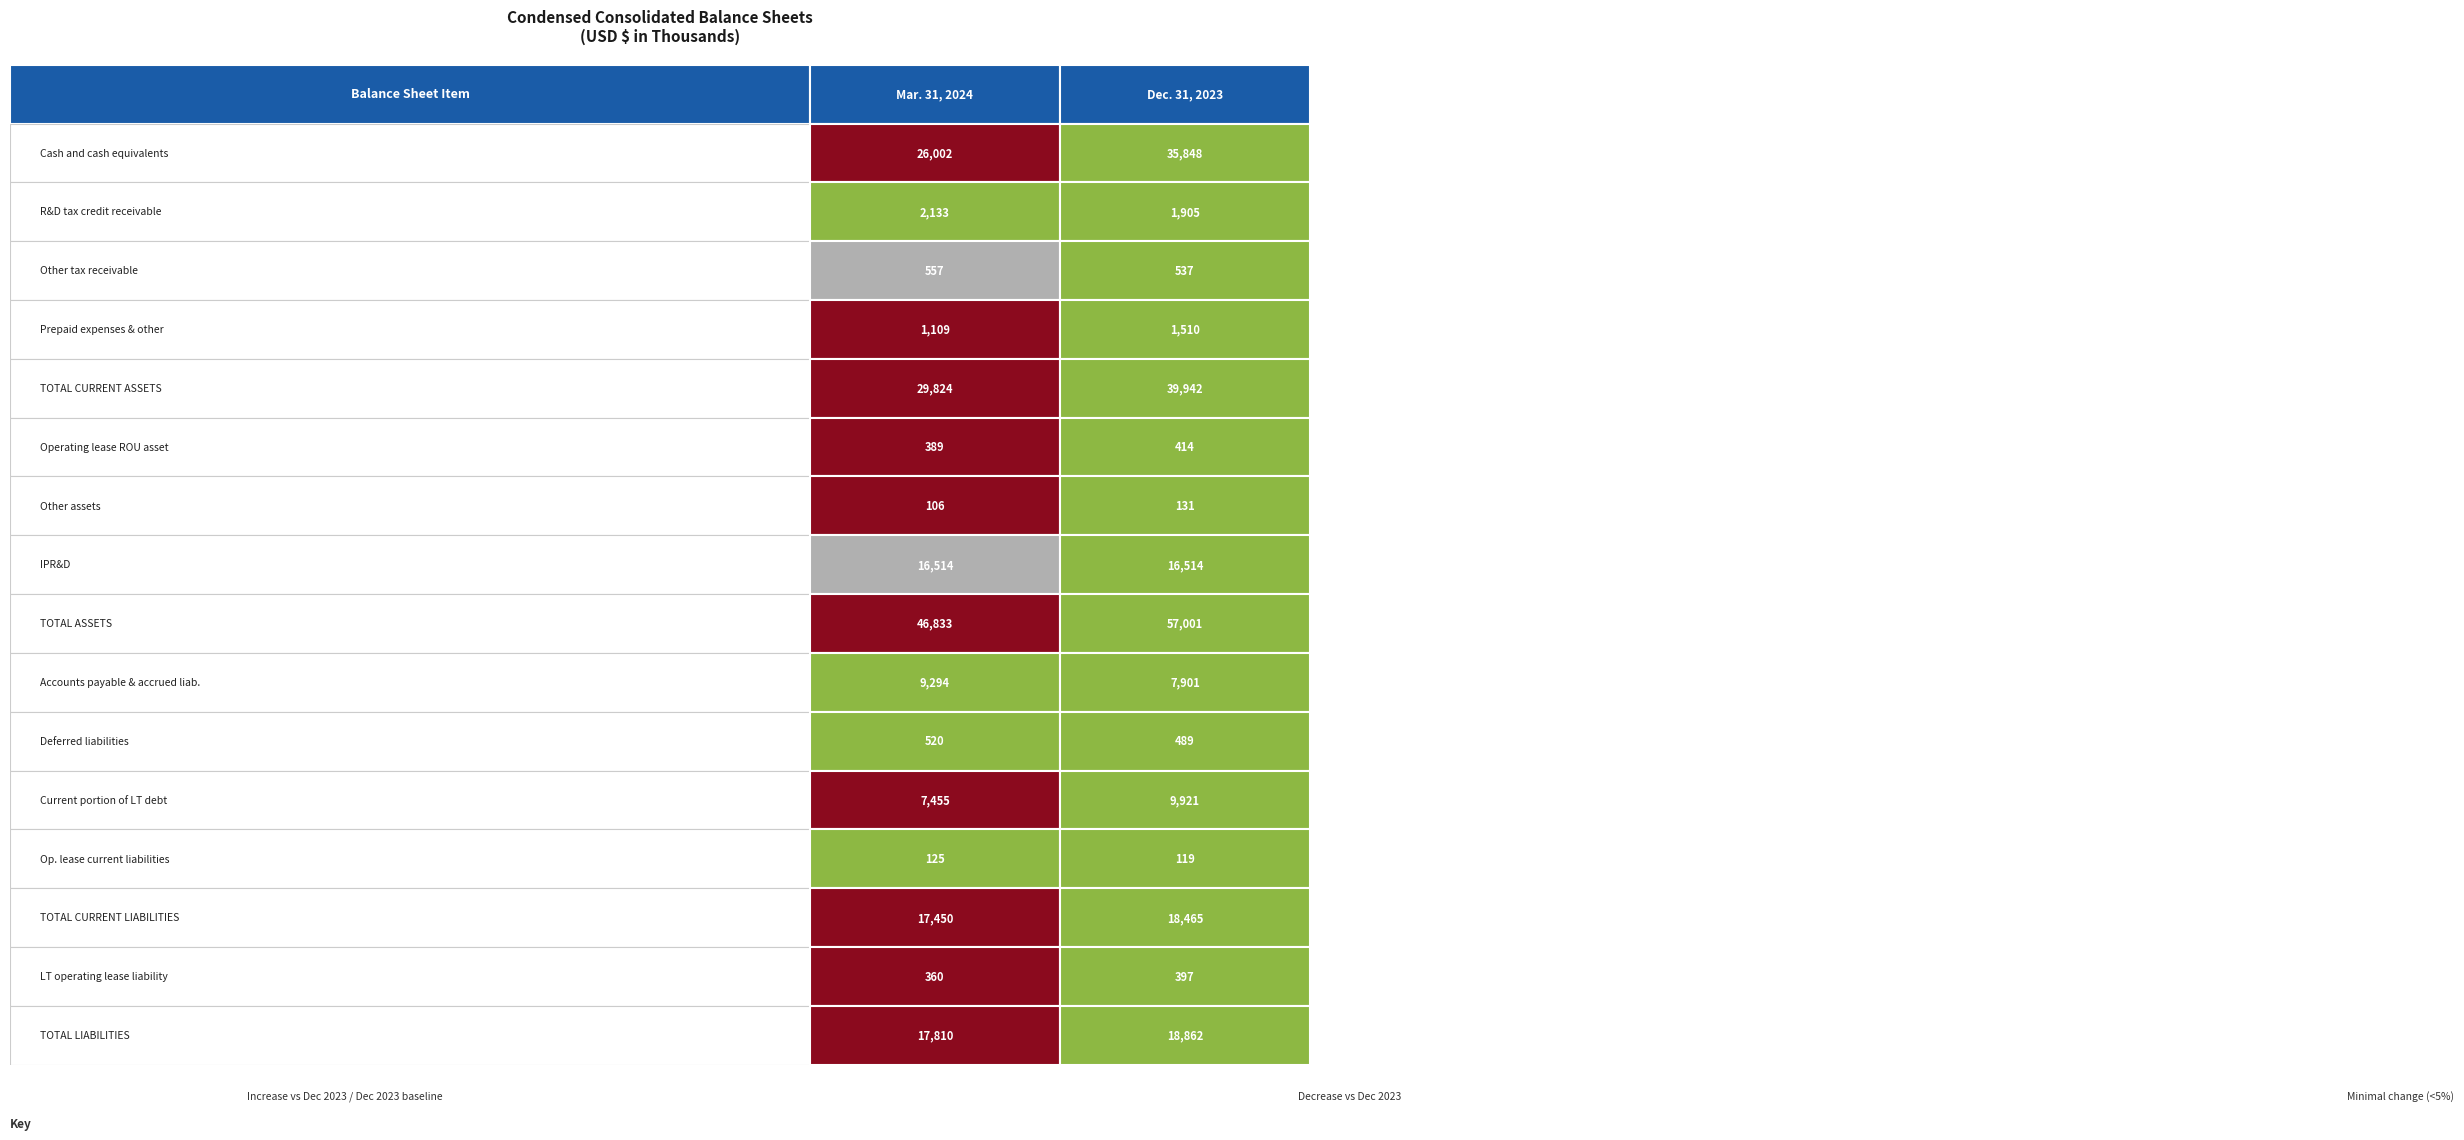

Reading right to left, list all the values displayed in this chart.

Cash and cash equivalents: 1=35848	0=26002
R&D tax credit receivable: 1=1905	0=2133
Other tax receivable: 1=537	0=557
Prepaid expenses & other: 1=1510	0=1109
TOTAL CURRENT ASSETS: 1=39942	0=29824
Operating lease ROU asset: 1=414	0=389
Other assets: 1=131	0=106
IPR&D: 1=16514	0=16514
TOTAL ASSETS: 1=57001	0=46833
Accounts payable & accrued liab.: 1=7901	0=9294
Deferred liabilities: 1=489	0=520
Current portion of LT debt: 1=9921	0=7455
Op. lease current liabilities: 1=119	0=125
TOTAL CURRENT LIABILITIES: 1=18465	0=17450
LT operating lease liability: 1=397	0=360
TOTAL LIABILITIES: 1=18862	0=17810